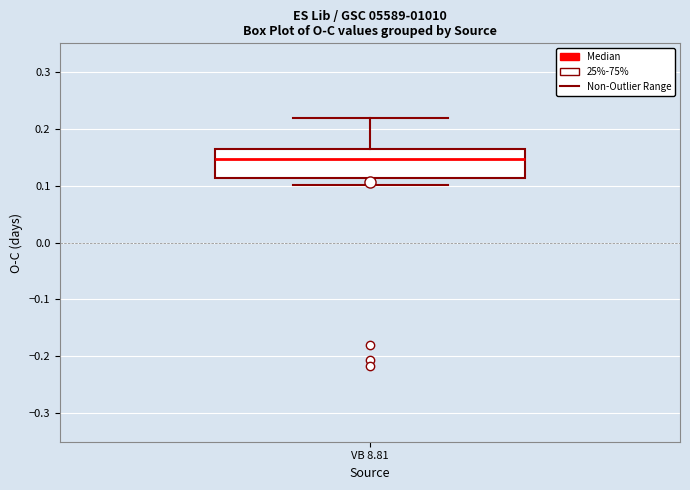

Read this box plot against the y-axis: the position of the median line, the range covered by the box, and the ends of both whiskers. The values are not printed on the chart, so give them approximately, as read against the axis.

median 0.15, box 0.11 to 0.16, whiskers 0.10 to 0.22